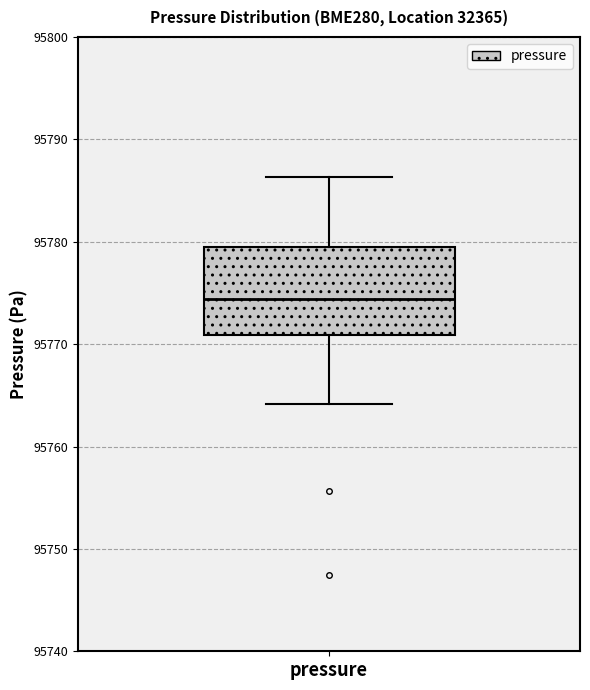

Transcribe this box plot: give where the median line is, the range the box spans, and where the two whiskers end, as read against the y-axis. The values are not printed on the chart, so give them approximately, as read against the axis.

median 95774, box 95771 to 95780, whiskers 95764 to 95786